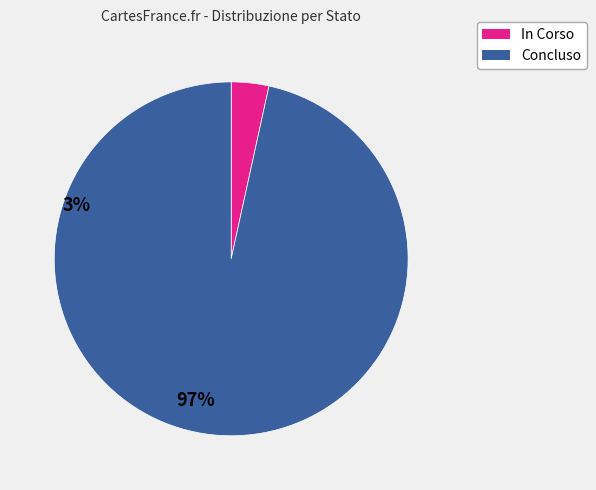

Is there any slice that represents more than half of the pie?

Yes